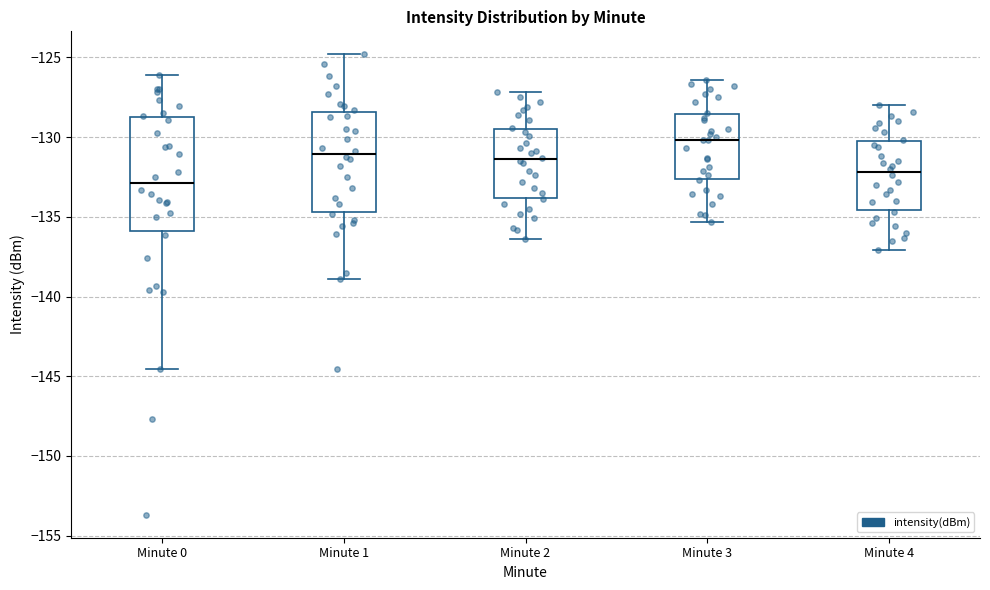

Comparing the boxes themselves (not the whiskers), which one is the tallest?

Minute 0